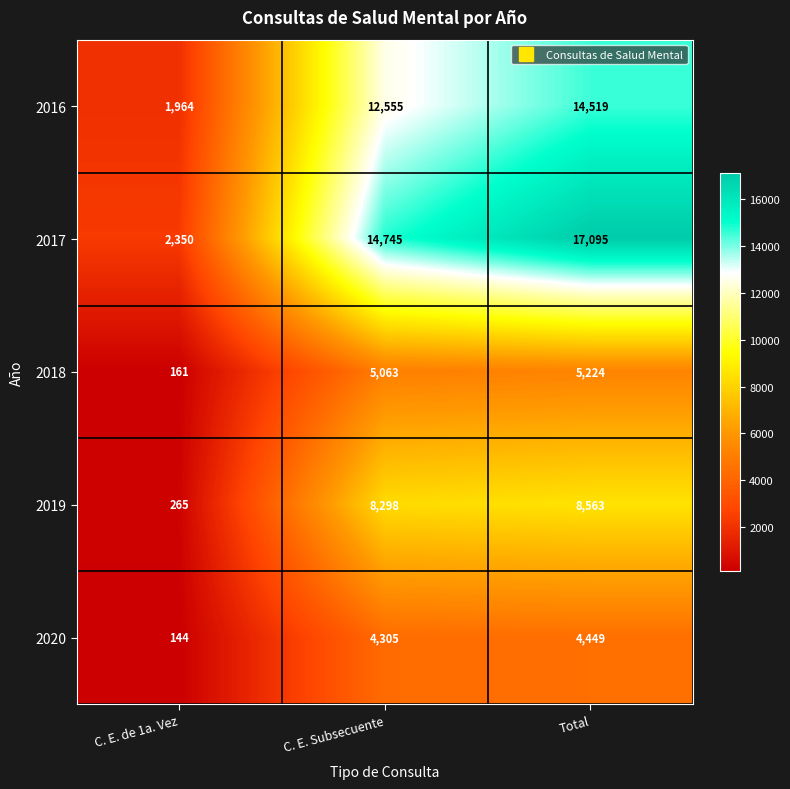

What is the average value of the 2019 series?

5709